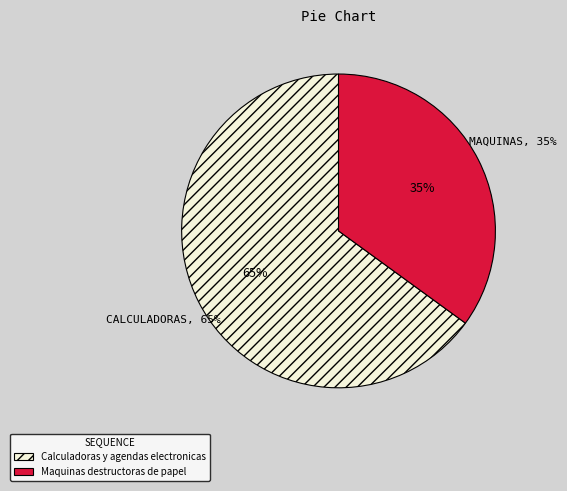

Which category accounts for the majority?

Calculadoras y agendas electronicas